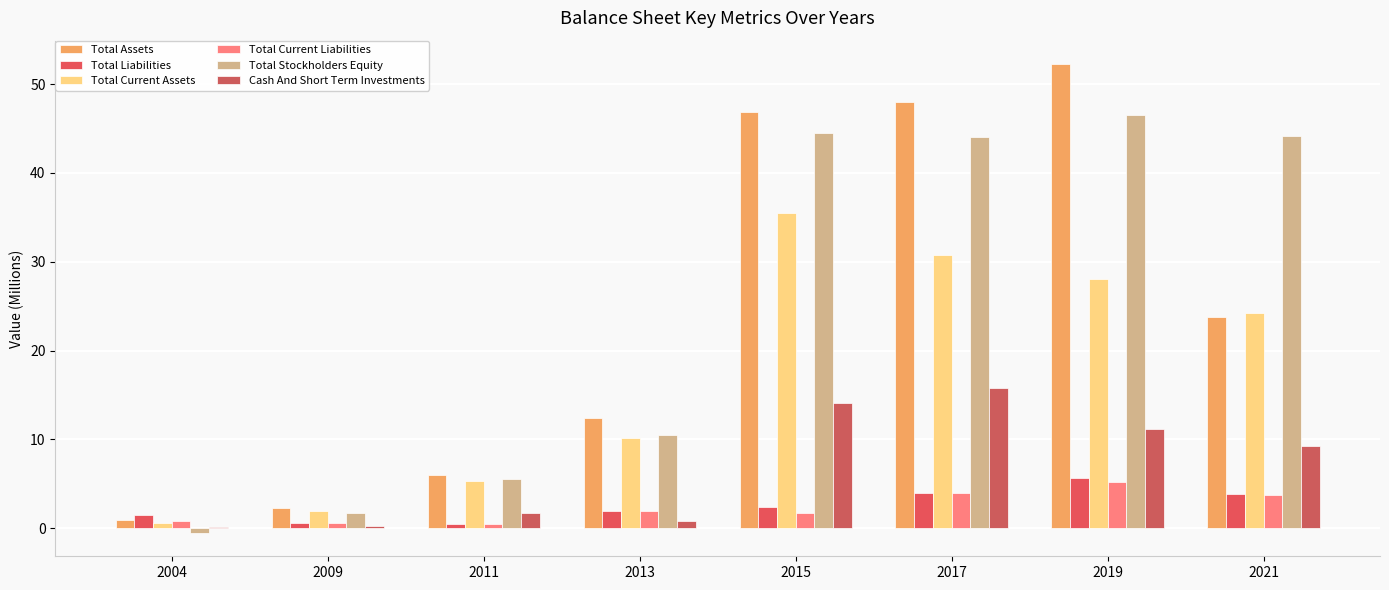

What is the highest value of the Total Stockholders Equity series?

46.6